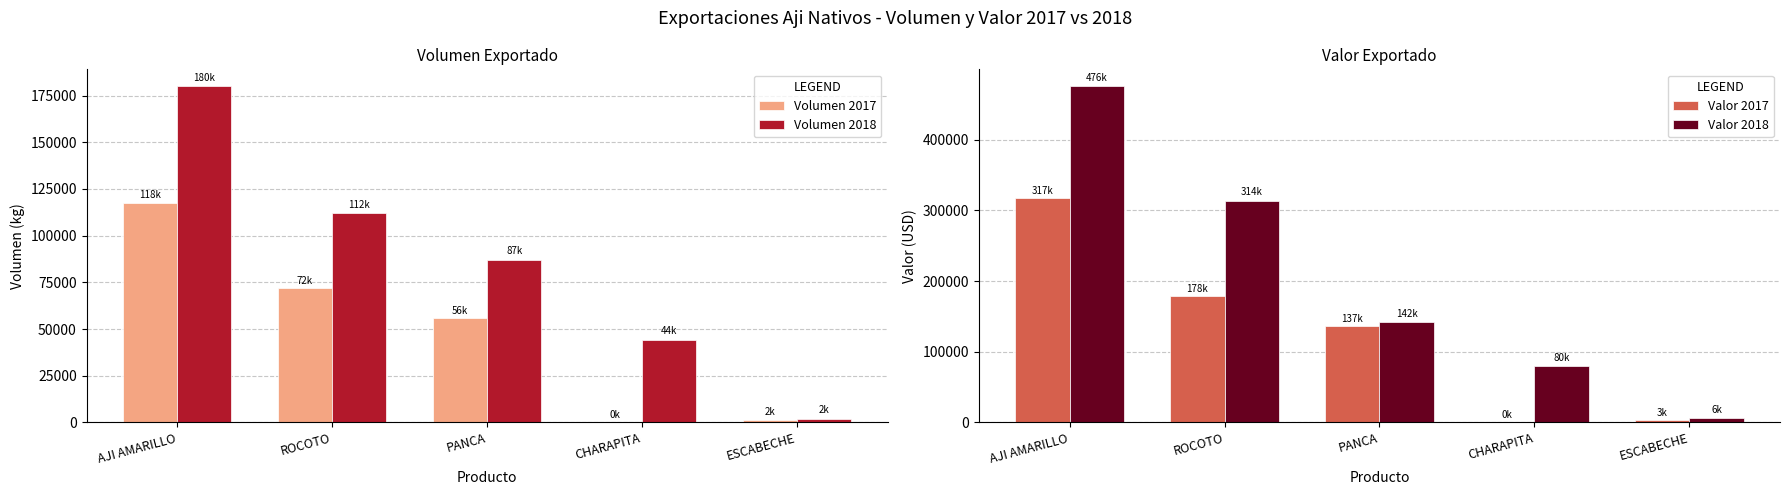

How many groups of bars are there?

5